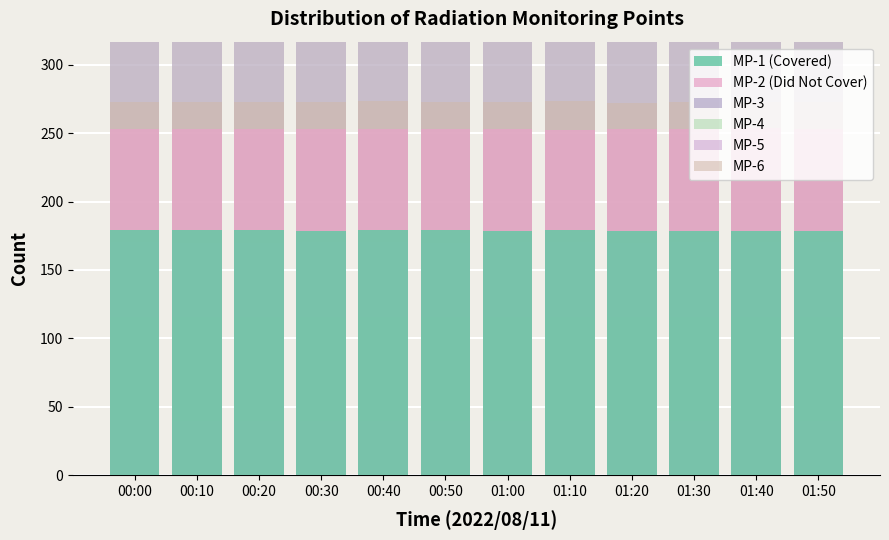

Is the value of MP-3 at 01:10 greater than the value of MP-2 (Did Not Cover) at 01:00?

No